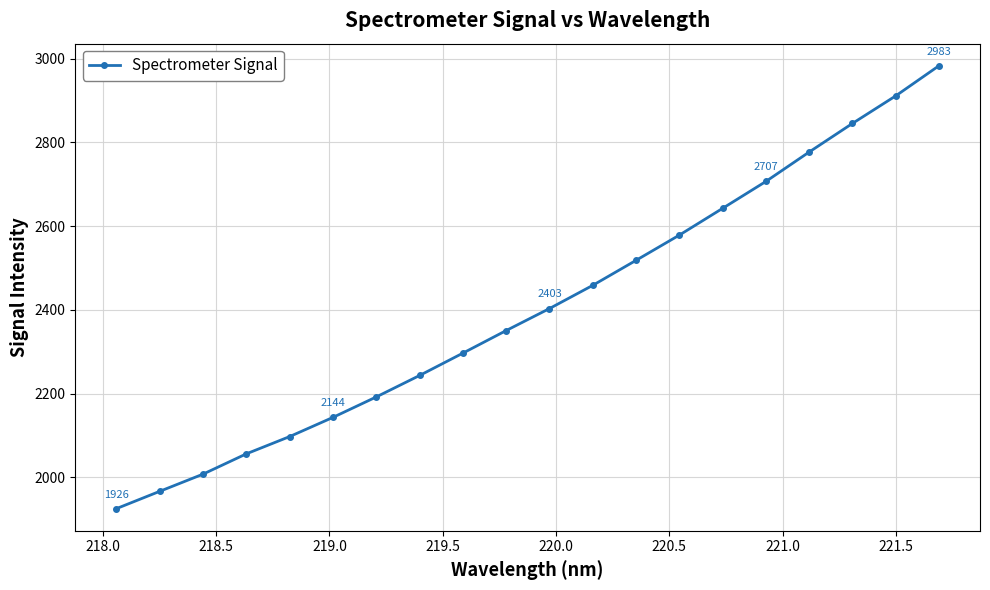

What is the sum of all values?

48106.3